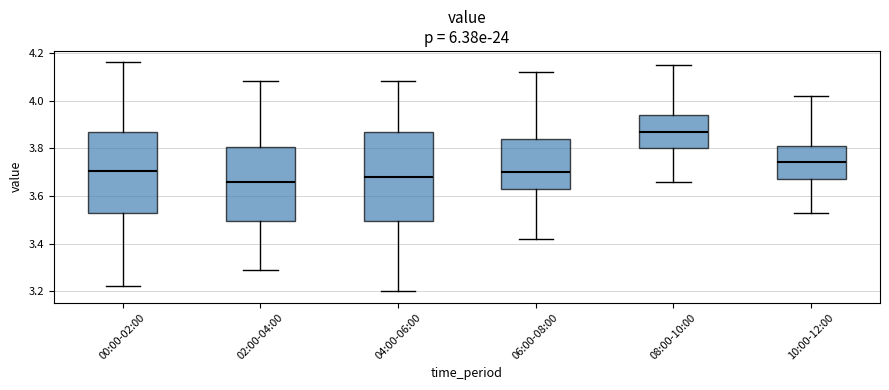

Reading left to right, read every box against the y-axis: the position of its median line, the range the box covers, and the ends of its whiskers. The values are not printed on the chart, so give them approximately, as read against the axis.

00:00-02:00: median 3.70, box 3.52 to 3.86, whiskers 3.22 to 4.16
02:00-04:00: median 3.66, box 3.50 to 3.80, whiskers 3.30 to 4.08
04:00-06:00: median 3.68, box 3.50 to 3.88, whiskers 3.20 to 4.08
06:00-08:00: median 3.70, box 3.62 to 3.84, whiskers 3.42 to 4.12
08:00-10:00: median 3.88, box 3.80 to 3.94, whiskers 3.66 to 4.16
10:00-12:00: median 3.74, box 3.68 to 3.82, whiskers 3.54 to 4.02